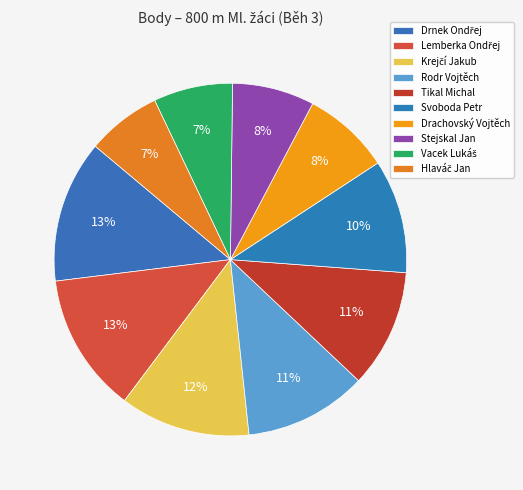

Is Drachovský Vojtěch the majority of the pie?

No